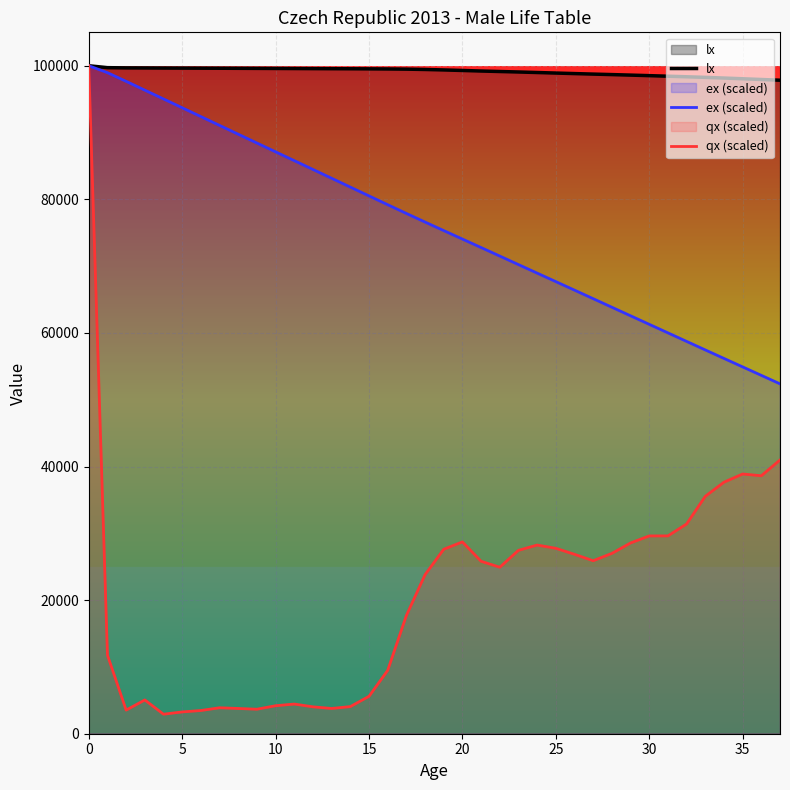

Which series has the widest spread of values?

qx (scaled)